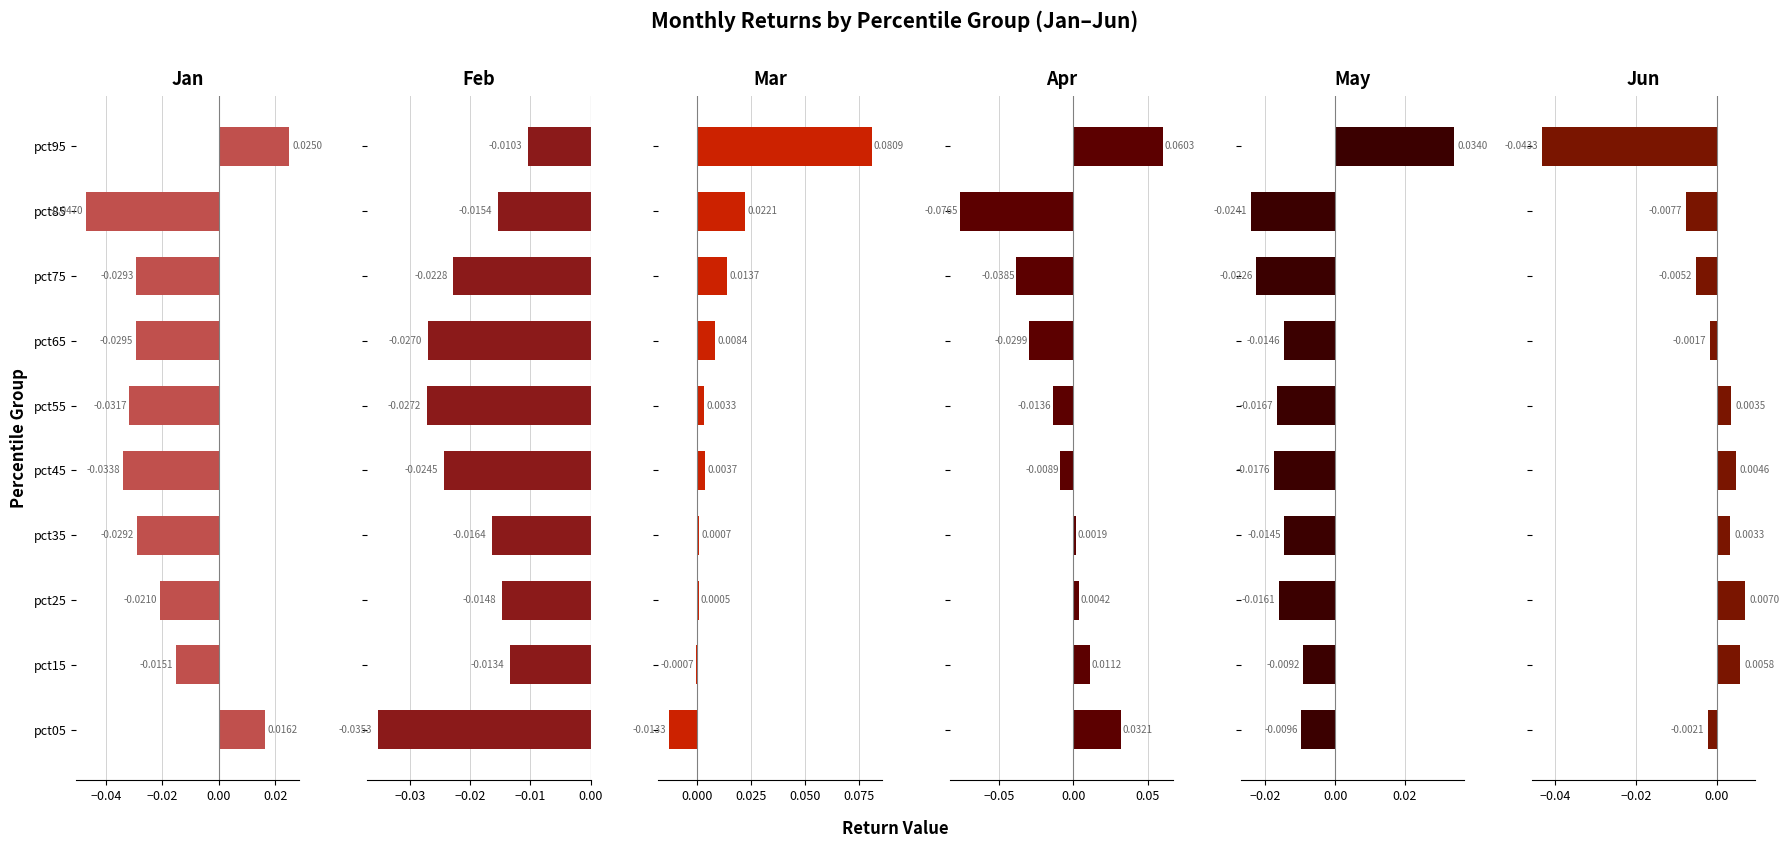

What position from the right is −0.02?

8